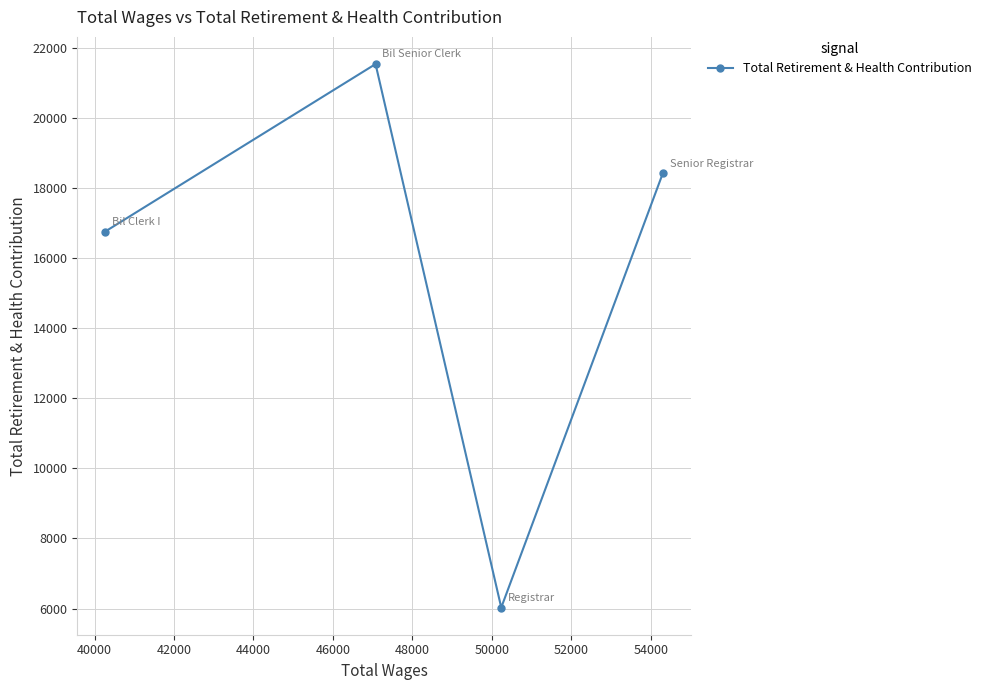

What is the smallest value displayed?

6028